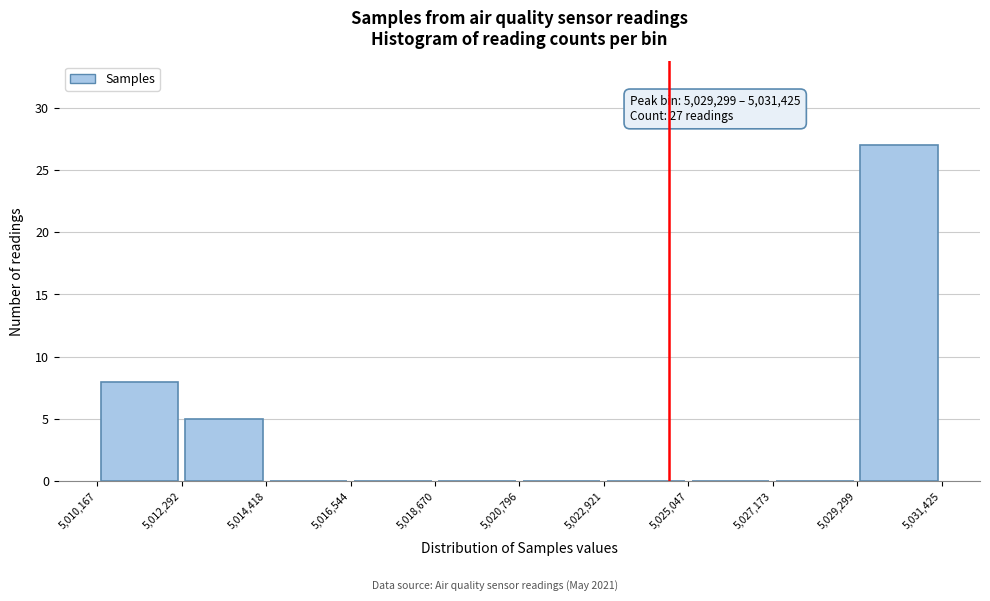

Over which range of the x-axis is the bar tallest?

5,029,299 to 5,031,425